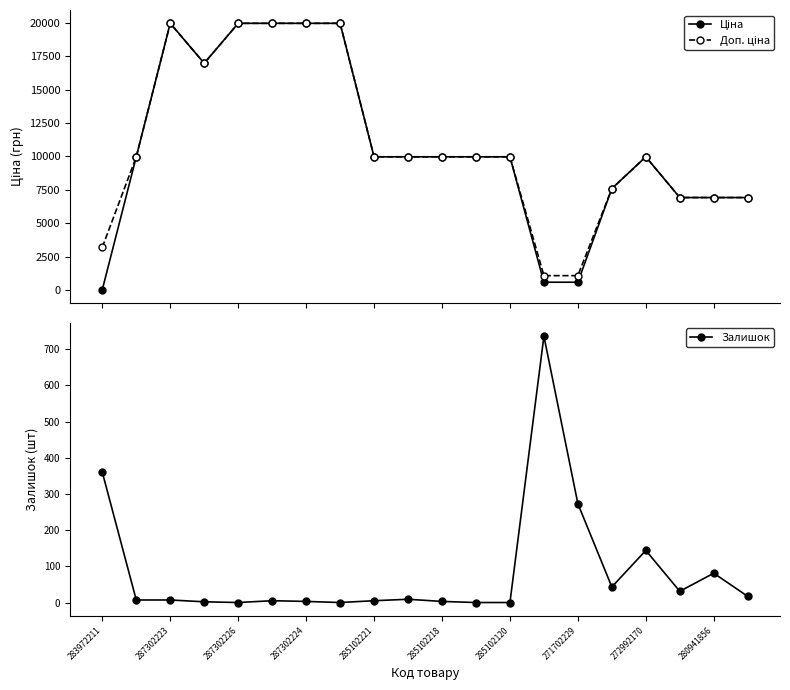

The Залишок series shows 273 at 271702229. True or false?

True